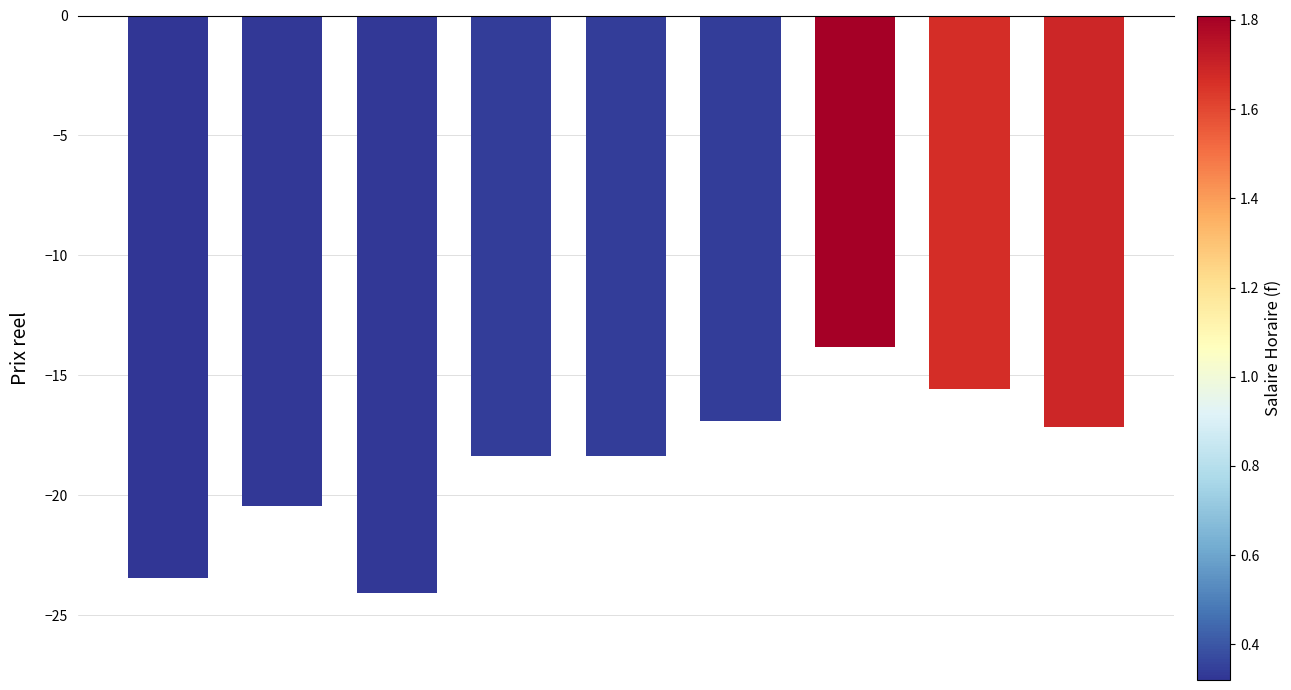

What is the difference between the maximum and minimum values?

10.3